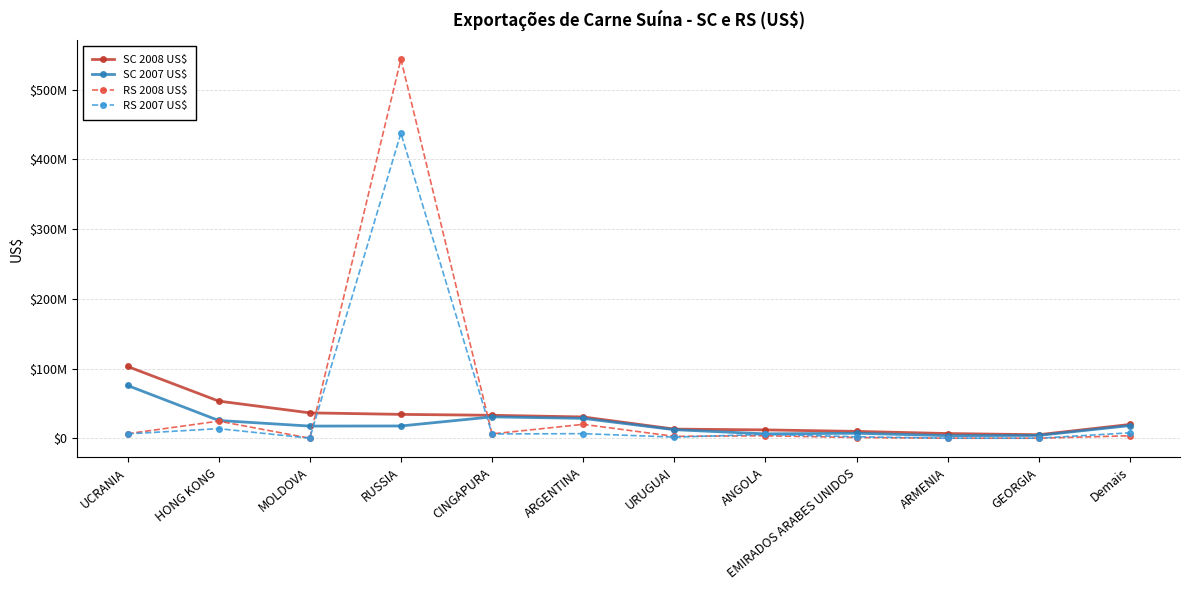

Reading left to right, what are all the values shown in this chart?

SC 2008 US$: 102955481	53252777	36358987	34184336	32870221	30480771	13052662	11905328	9755623	6693328	4988738	19682883
SC 2007 US$: 75687552	25434764	17385874	17550628	30612947	28462647	12218855	6210190	7094661	3657311	4004722	18104233
RS 2008 US$: 6411699	24516347	0	543815550	6163393	19902894	2646339	3511486	991071	0	0	3497325
RS 2007 US$: 6175767	13702892	0	437634609	6071063	6526344	1563731	5474740	2042320	0	0	7721272